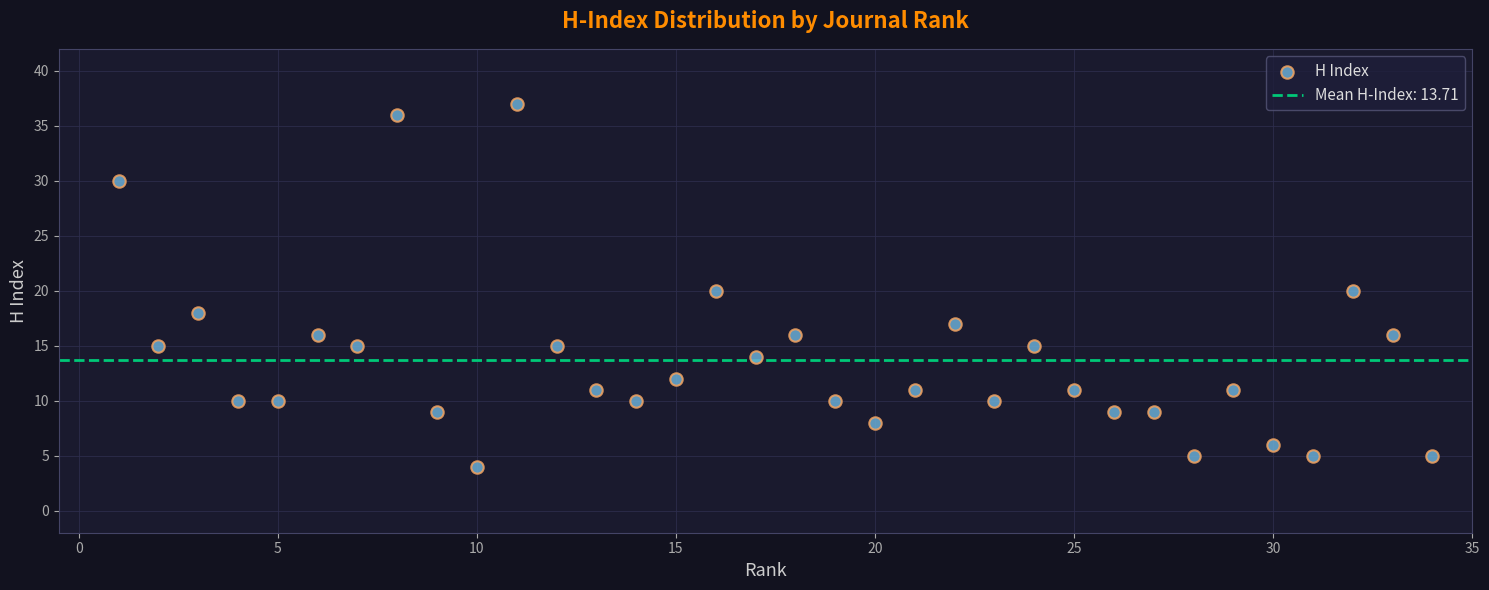

What is the range of X values (max minus min)?

33